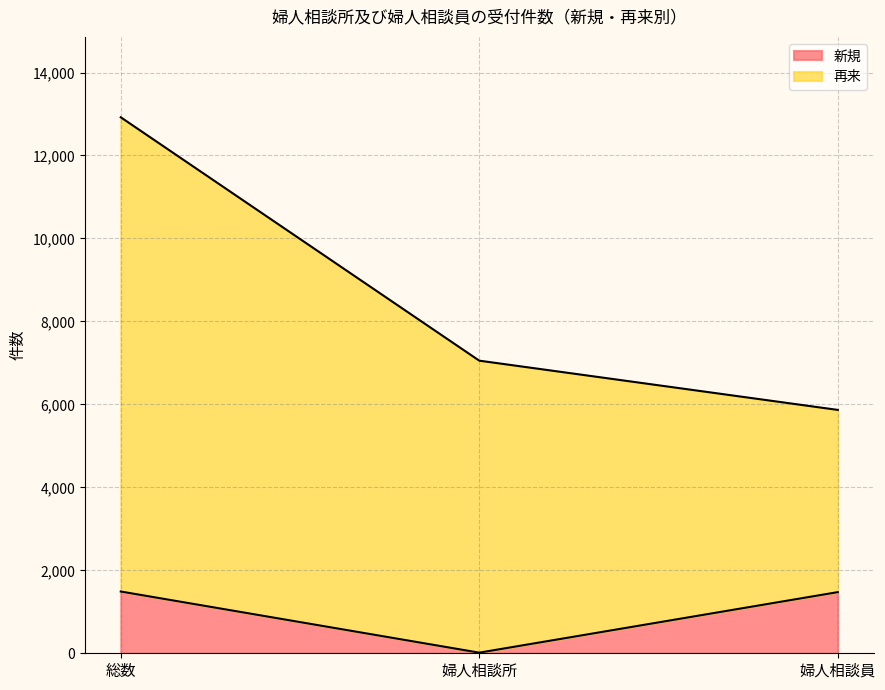

At which category does the chart reach its minimum across all series?

婦人相談所